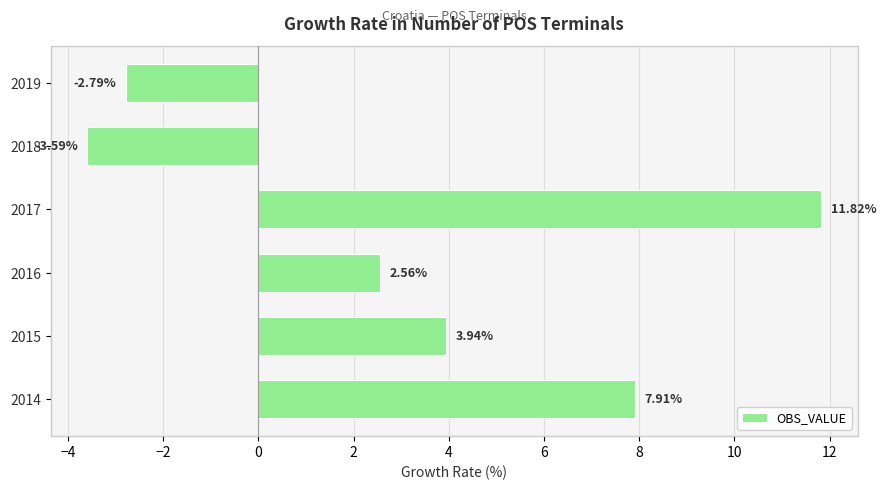

Rank the categories by value from lowest to highest.

2018, 2019, 2016, 2015, 2014, 2017